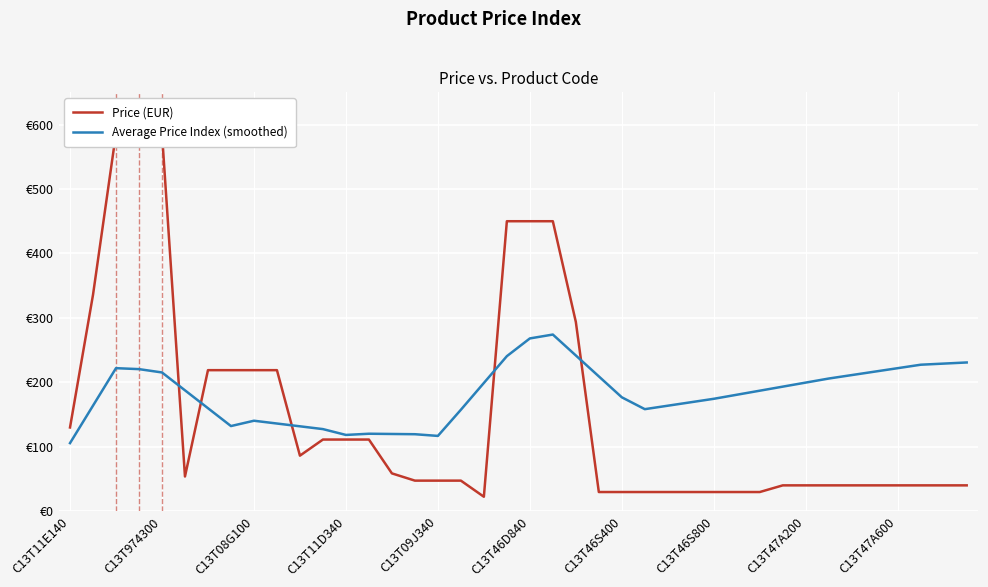

What position from the right is 13?

27